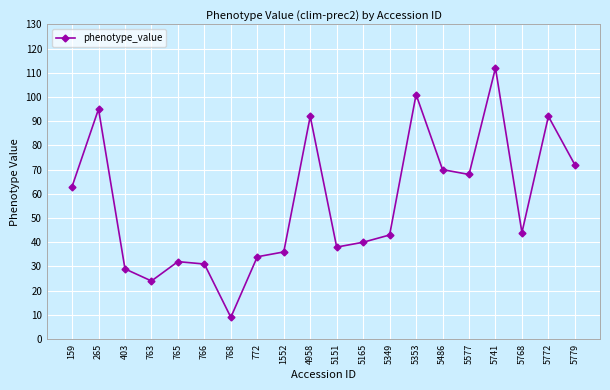

What is the sum of the values at 5577 and 403?

97